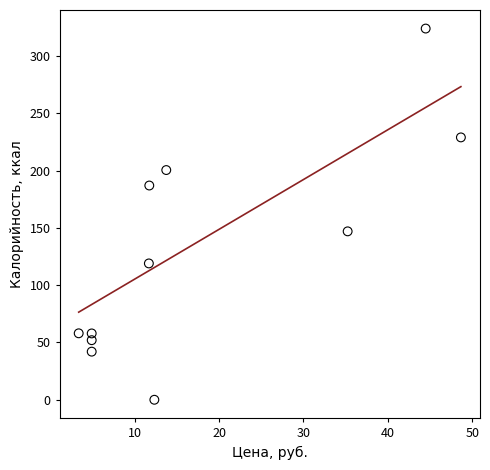

What Y value in the scatter plot is closest to 162?

147.0